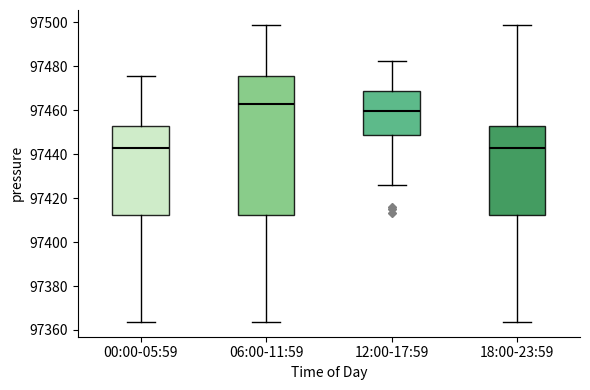

Reading left to right, read every box against the y-axis: the position of its median line, the range the box covers, and the ends of its whiskers. The values are not printed on the chart, so give them approximately, as read against the axis.

00:00-05:59: median 97442, box 97412 to 97452, whiskers 97364 to 97476
06:00-11:59: median 97462, box 97412 to 97476, whiskers 97364 to 97498
12:00-17:59: median 97460, box 97448 to 97468, whiskers 97426 to 97482
18:00-23:59: median 97442, box 97412 to 97452, whiskers 97364 to 97498